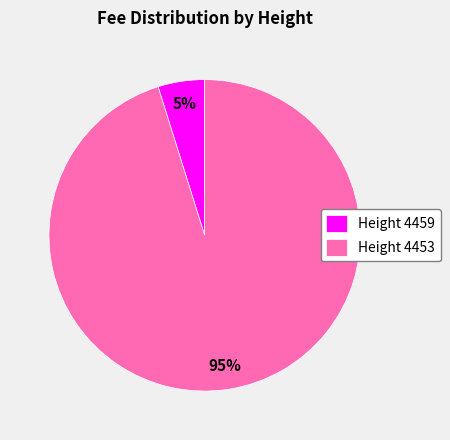

Does any single category account for the majority?

Yes